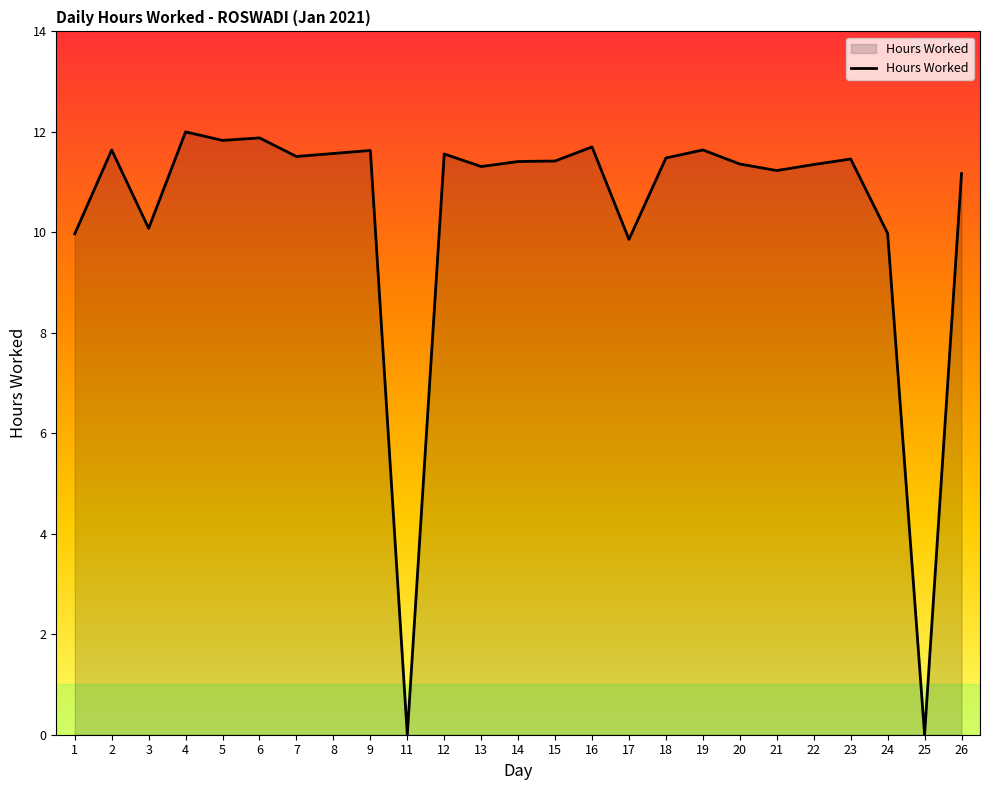

At which category does the data reach its first local peak?

2